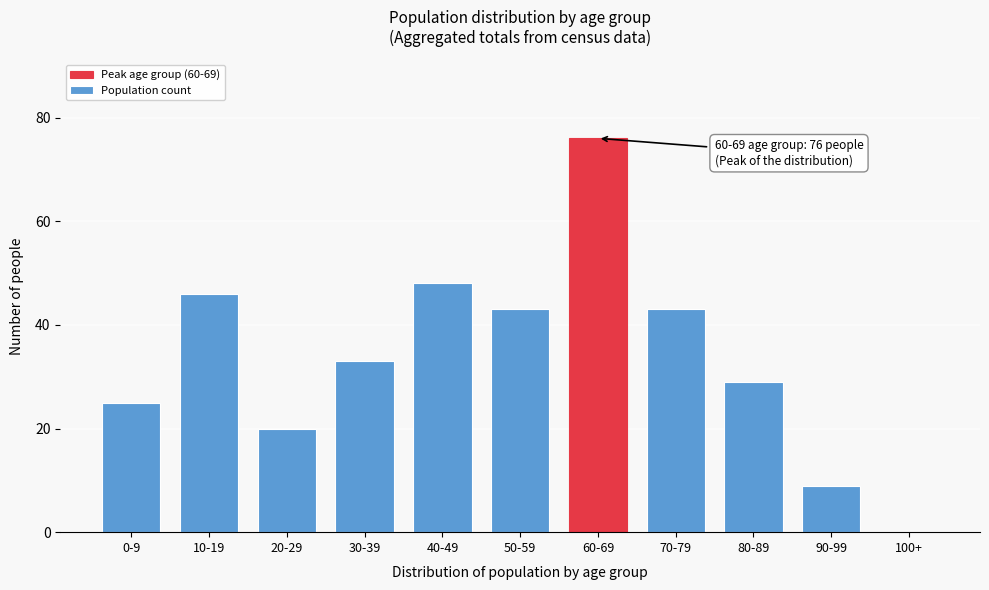

Reading right to left, list all the values displayed in this chart.

100+=0	90-99=9	80-89=29	70-79=43	60-69=76	50-59=43	40-49=48	30-39=33	20-29=20	10-19=46	0-9=25